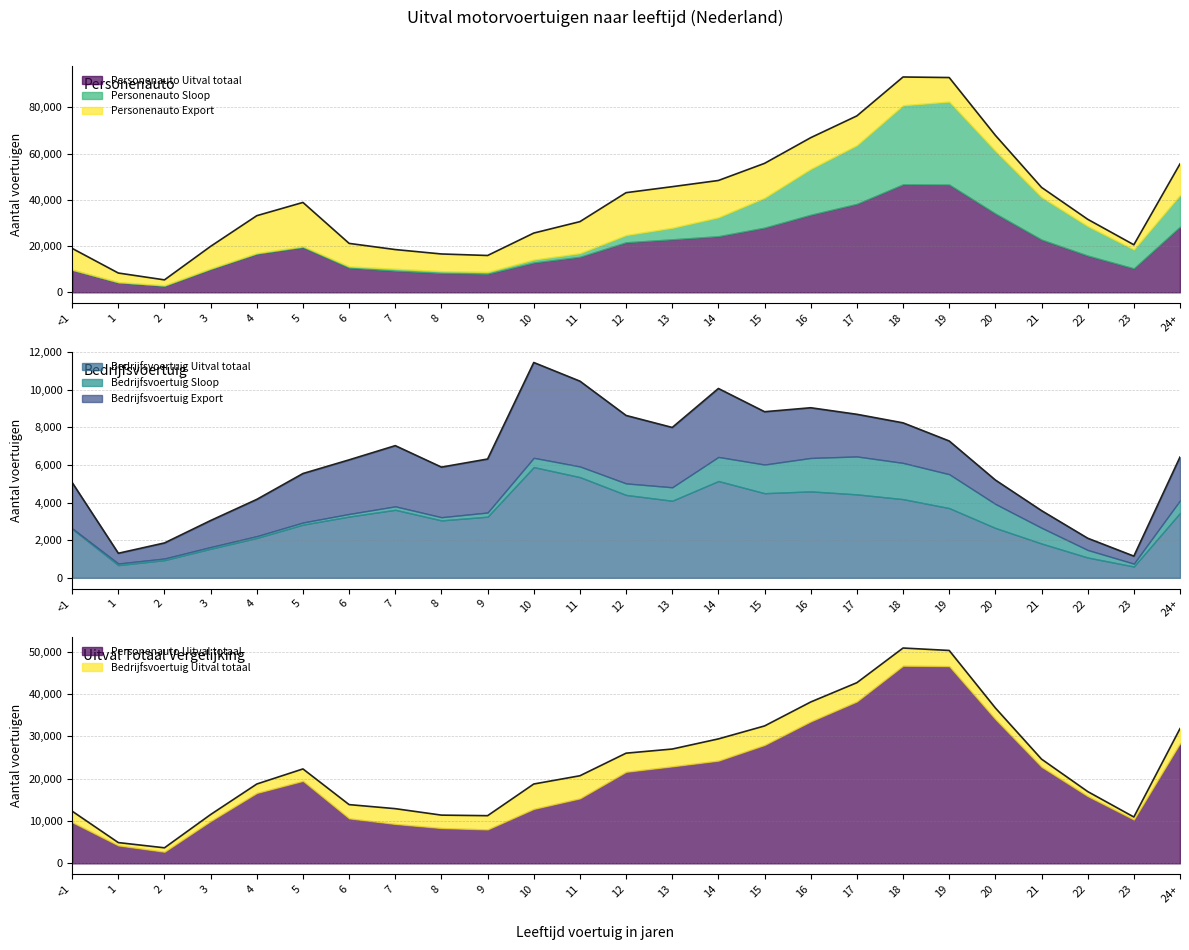

Which series changed the most between 7 and 15?

Personenauto Uitval totaal